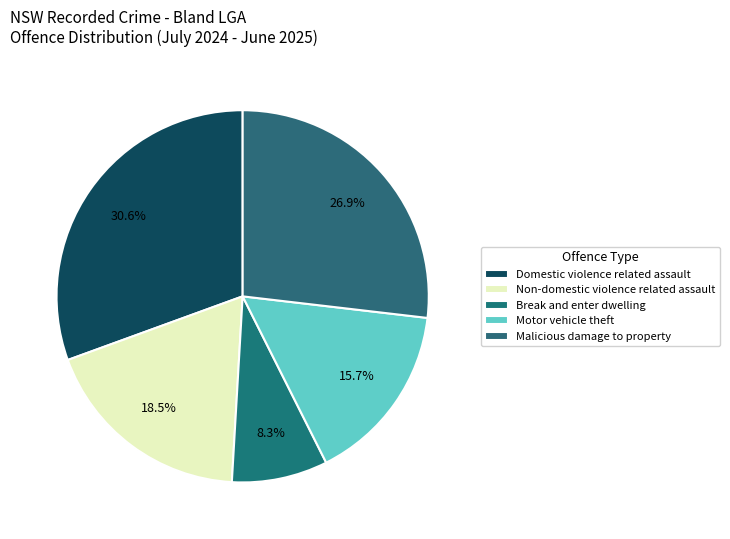

True or false: Domestic violence related assault accounts for 31% of the total.

True